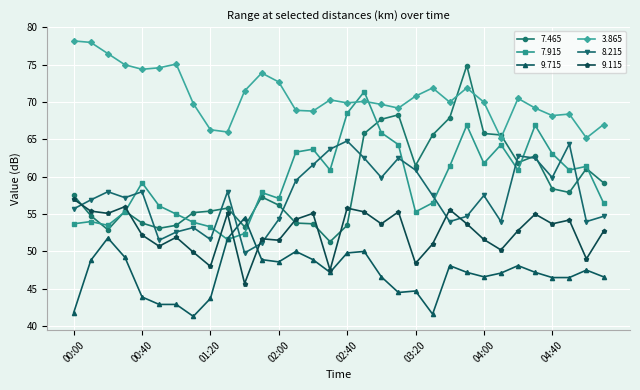

Which series has the widest spread of values?

7.465